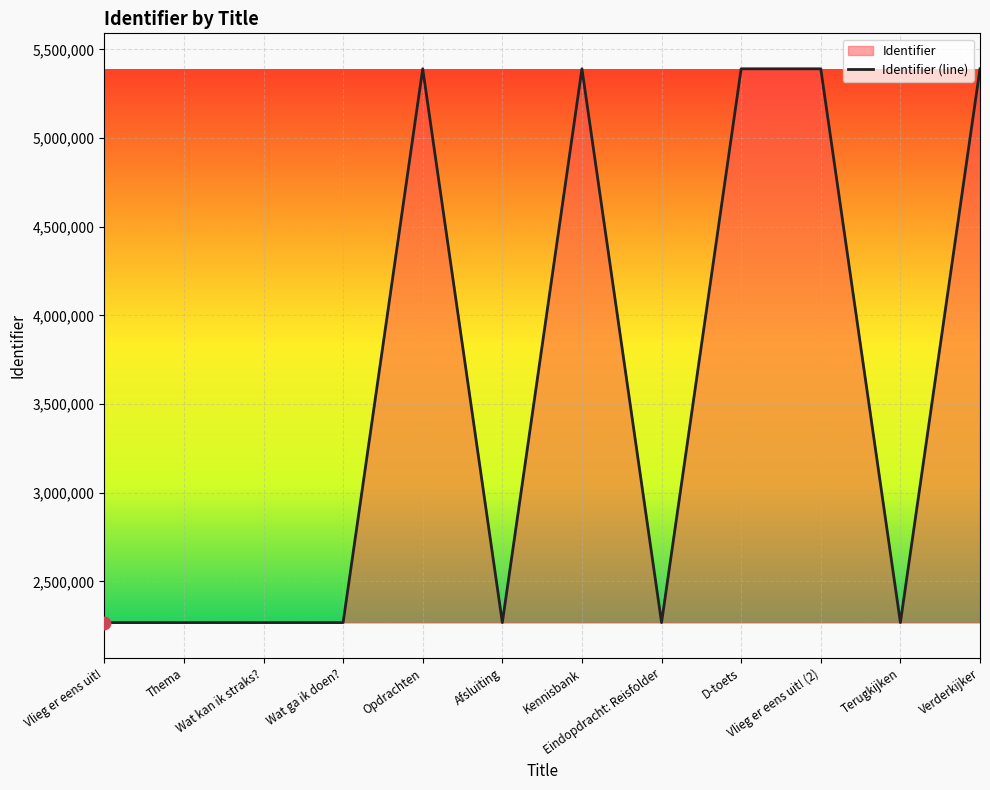

What is the change in value from Opdrachten to Terugkijken?

-3122327